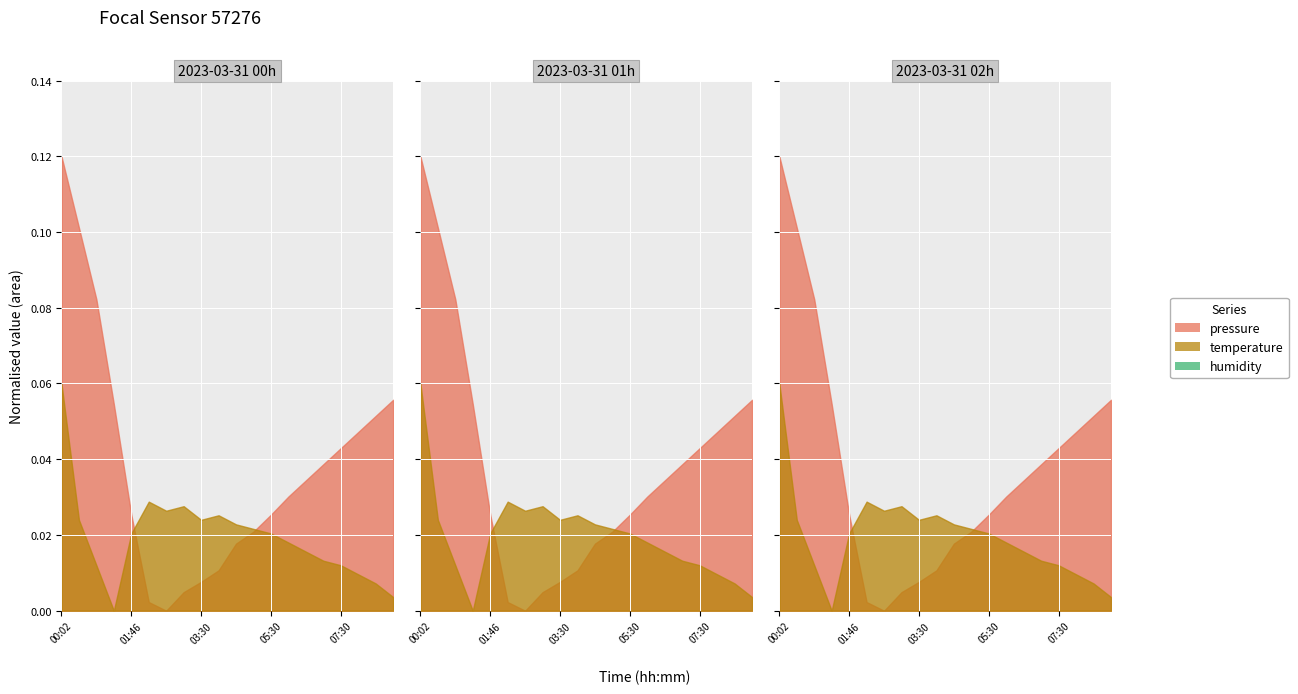

Where is the first local maximum for temperature?

02:02